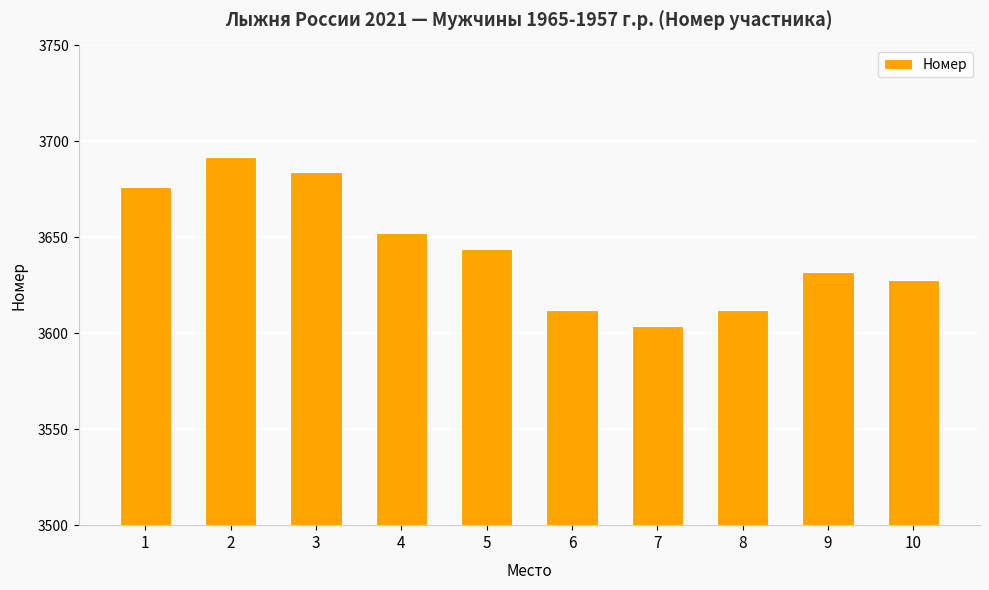

Which has a higher value, 8 or 10?

10